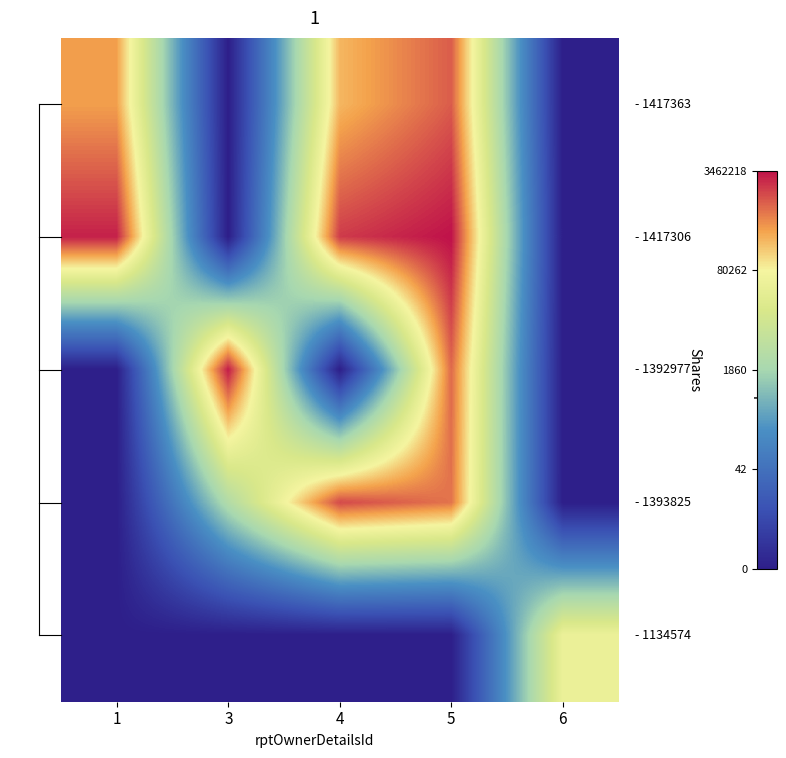

What is the difference between the highest and lowest values at 1?

14.8